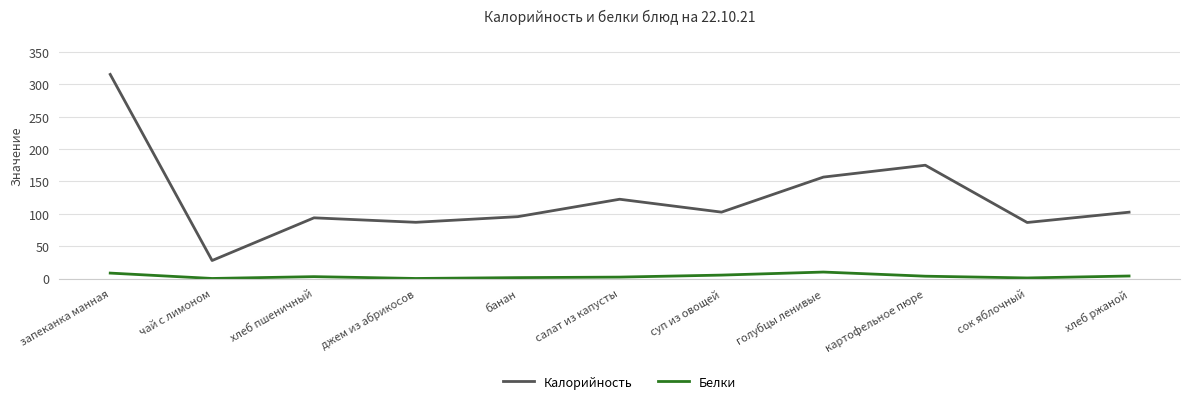

True or false: Белки and Калорийность cross at least once.

False